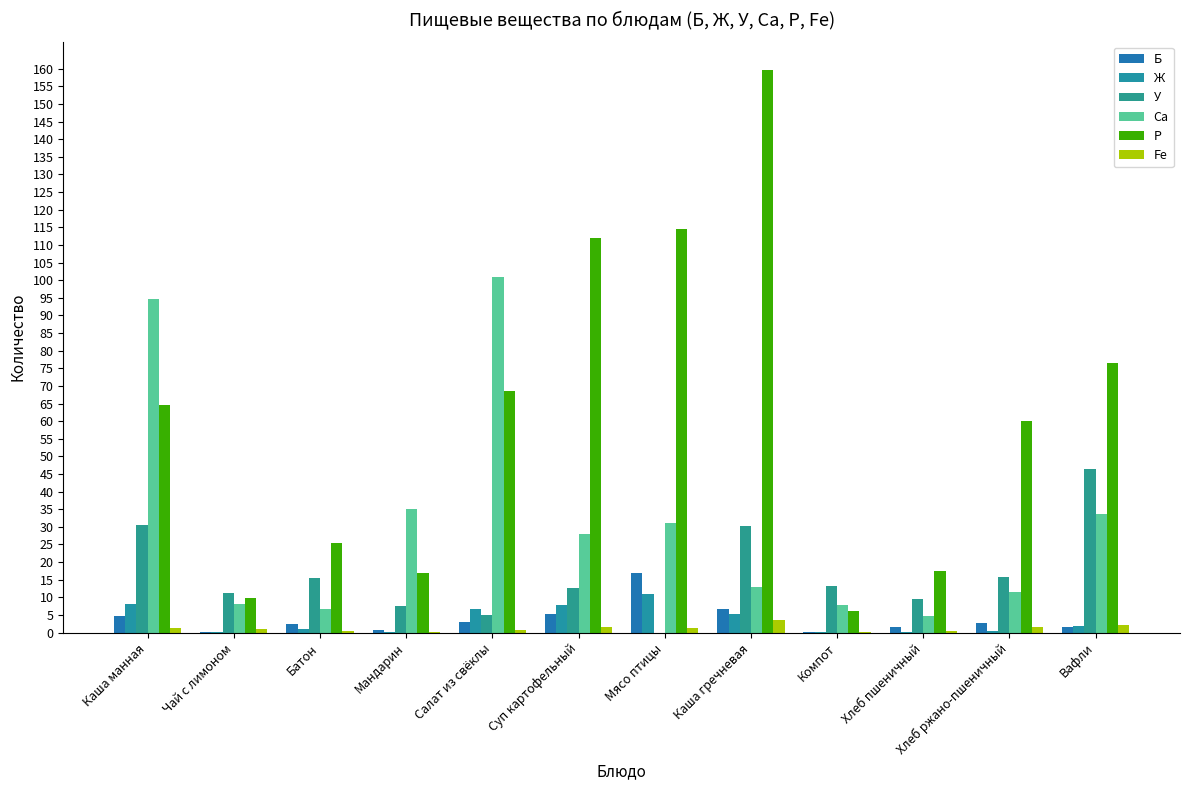

What is the difference between the У values at Чай с лимоном and Каша манная?

19.1